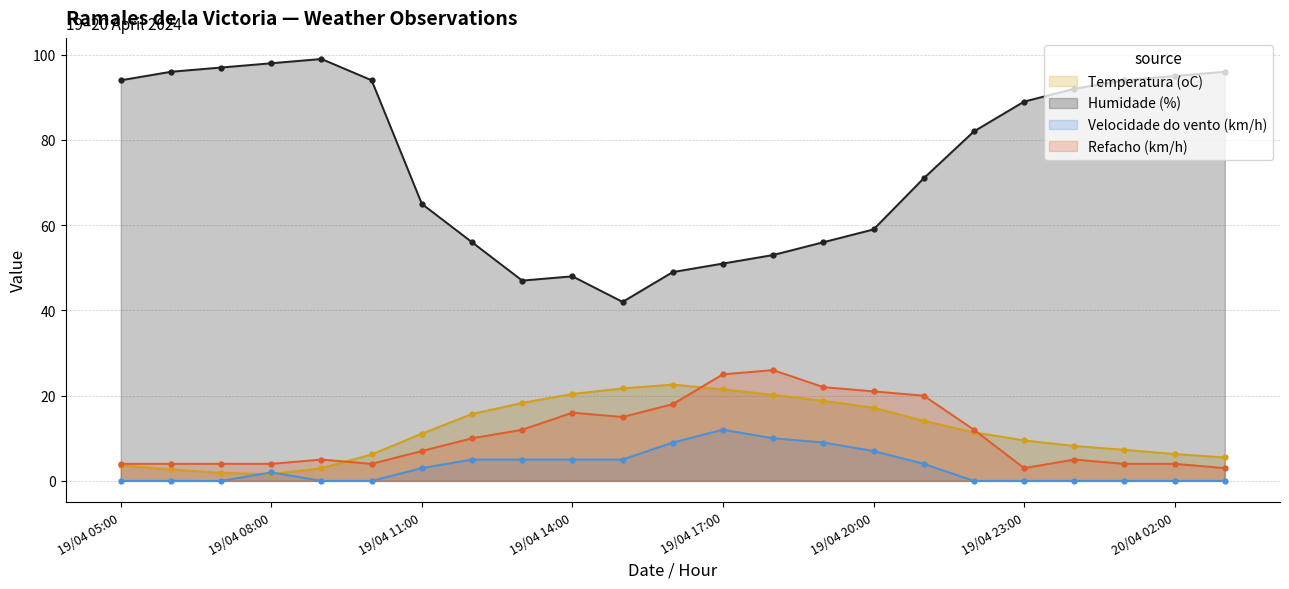

What is the approximate value of Refacho (km/h) at 19/04 07:00?

4.0